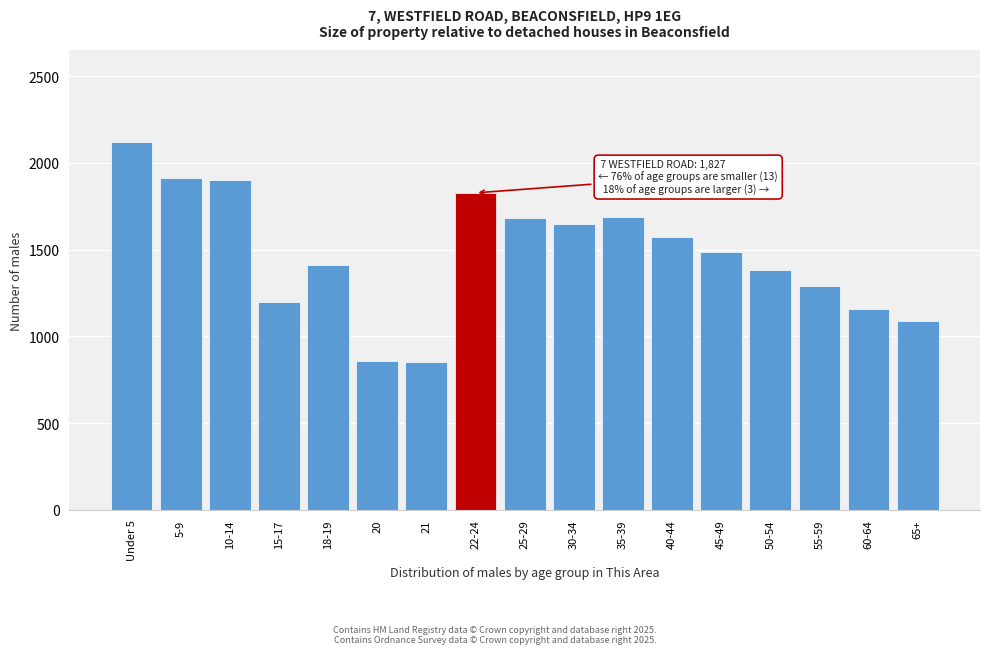

What is the value of the 3rd bar from the left?

1904